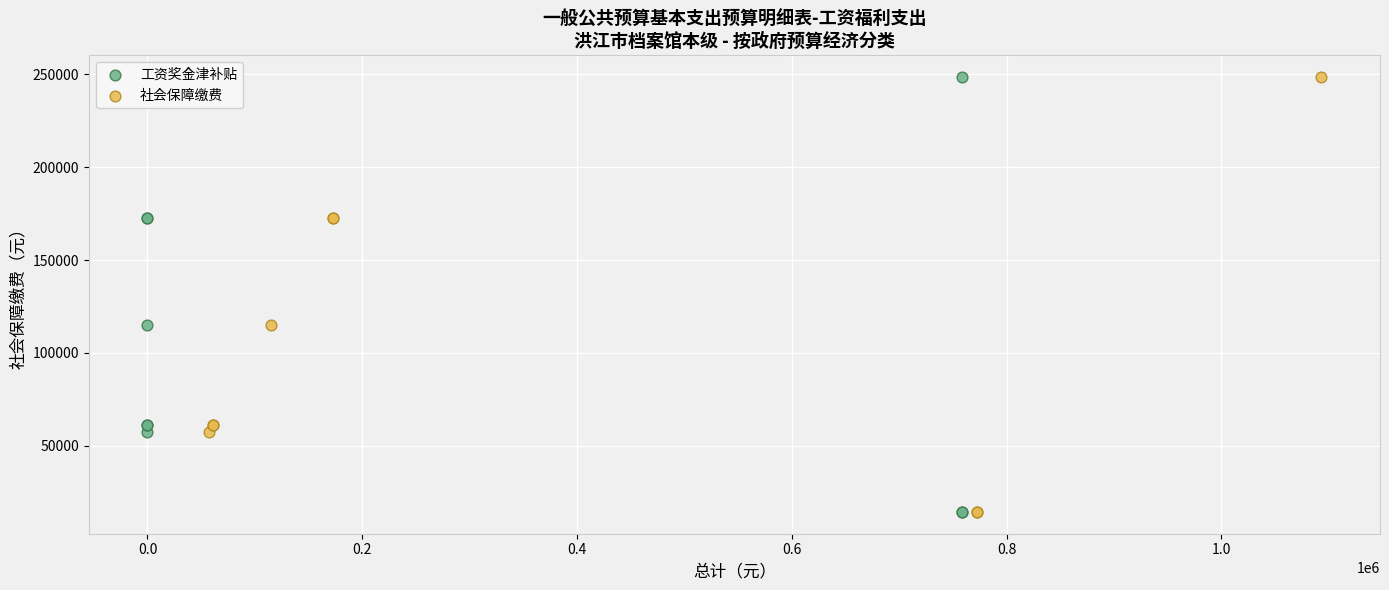

What are all the series names shown in the legend?

工资奖金津补贴, 社会保障缴费